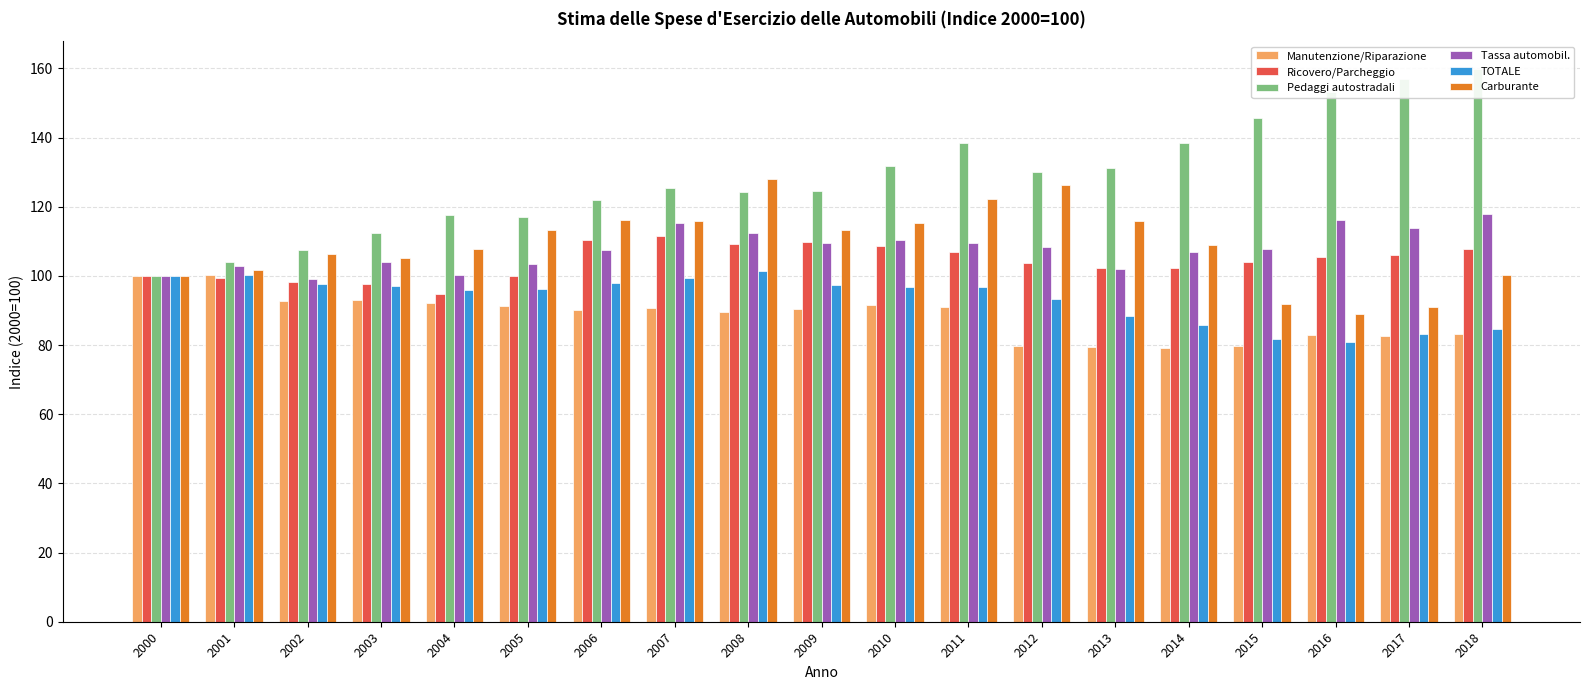

Reading left to right, transcribe all the data shown in this chart.

Manutenzione/Riparazione: 2000=100.0	2001=100.3	2002=92.6	2003=93.0	2004=92.2	2005=91.4	2006=90.2	2007=90.6	2008=89.7	2009=90.6	2010=91.7	2011=91.1	2012=79.8	2013=79.4	2014=79.2	2015=79.8	2016=82.9	2017=82.7	2018=83.3
Ricovero/Parcheggio: 2000=100.0	2001=99.3	2002=98.4	2003=97.7	2004=94.8	2005=100.0	2006=110.5	2007=111.5	2008=109.3	2009=109.7	2010=108.8	2011=106.9	2012=103.7	2013=102.3	2014=102.4	2015=104.0	2016=105.6	2017=106.2	2018=107.9
Pedaggi autostradali: 2000=100.0	2001=104.0	2002=107.4	2003=112.4	2004=117.7	2005=117.0	2006=122.1	2007=125.3	2008=124.3	2009=124.5	2010=131.9	2011=138.5	2012=130.2	2013=131.3	2014=138.4	2015=145.7	2016=153.1	2017=156.9	2018=159.9
Tassa automobil.: 2000=100.0	2001=103.0	2002=99.2	2003=104.0	2004=100.4	2005=103.5	2006=107.4	2007=115.5	2008=112.4	2009=109.4	2010=110.2	2011=109.6	2012=108.4	2013=102.0	2014=107.0	2015=107.7	2016=116.2	2017=113.9	2018=117.9
TOTALE: 2000=100.0	2001=100.2	2002=97.8	2003=97.0	2004=96.0	2005=96.3	2006=97.8	2007=99.5	2008=101.3	2009=97.4	2010=96.7	2011=96.7	2012=93.4	2013=88.5	2014=85.9	2015=81.8	2016=80.9	2017=83.2	2018=84.6
Carburante: 2000=100.0	2001=101.7	2002=106.3	2003=105.1	2004=107.9	2005=113.2	2006=116.1	2007=115.8	2008=128.1	2009=113.2	2010=115.3	2011=122.3	2012=126.4	2013=115.9	2014=109.0	2015=92.0	2016=89.1	2017=91.1	2018=100.3